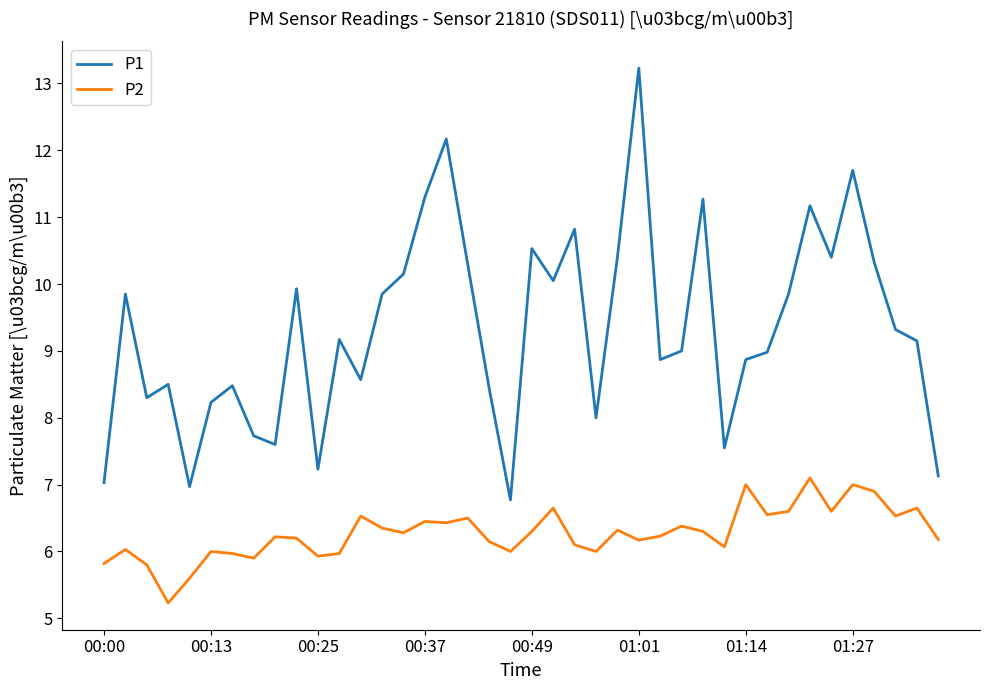

Which series has the largest range (max minus min)?

P1